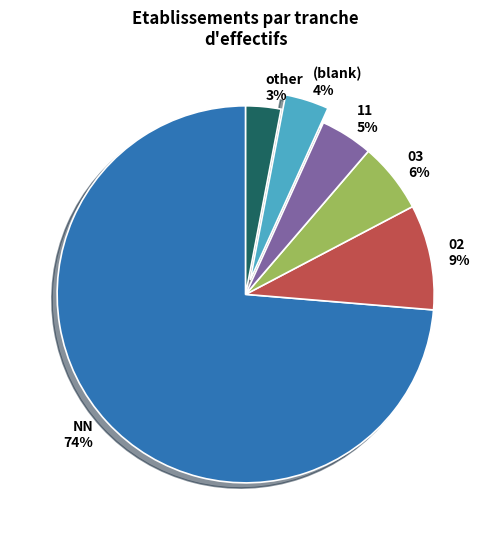

To the nearest percent, what portion does 02 represent?

9%